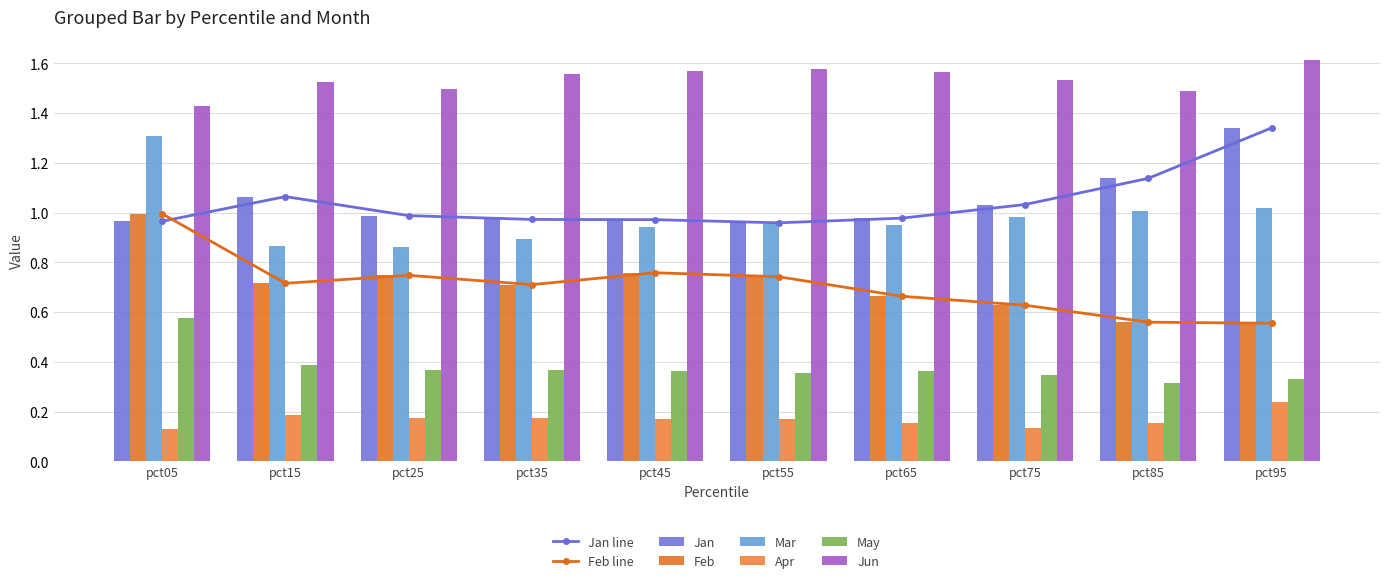

What is the total value across all series at pct65?

4.7